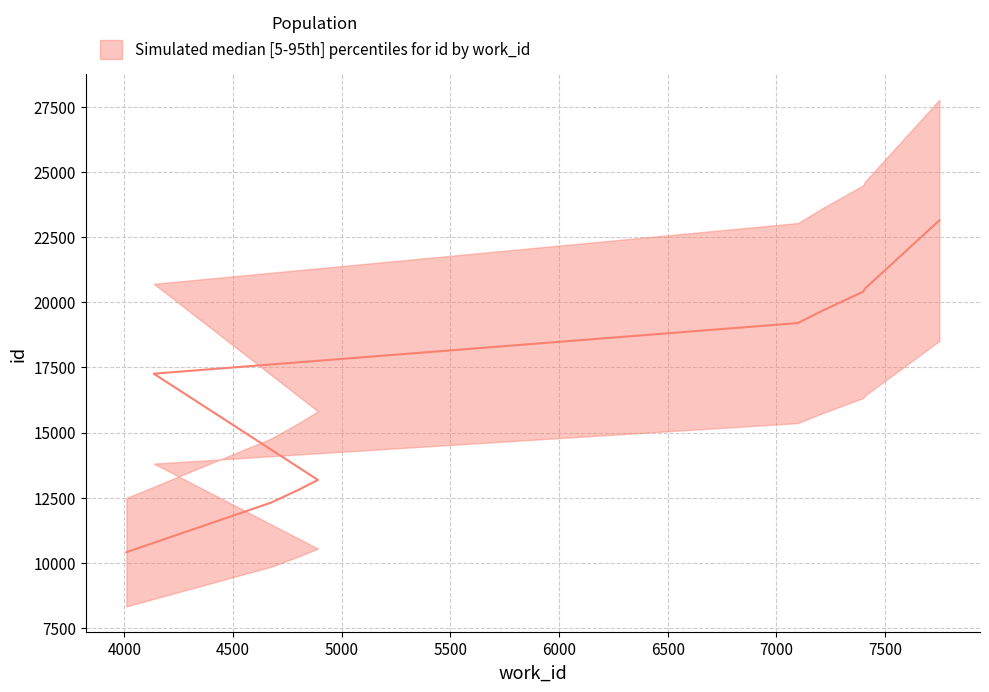

What is the total value across all series at 4891?

39540